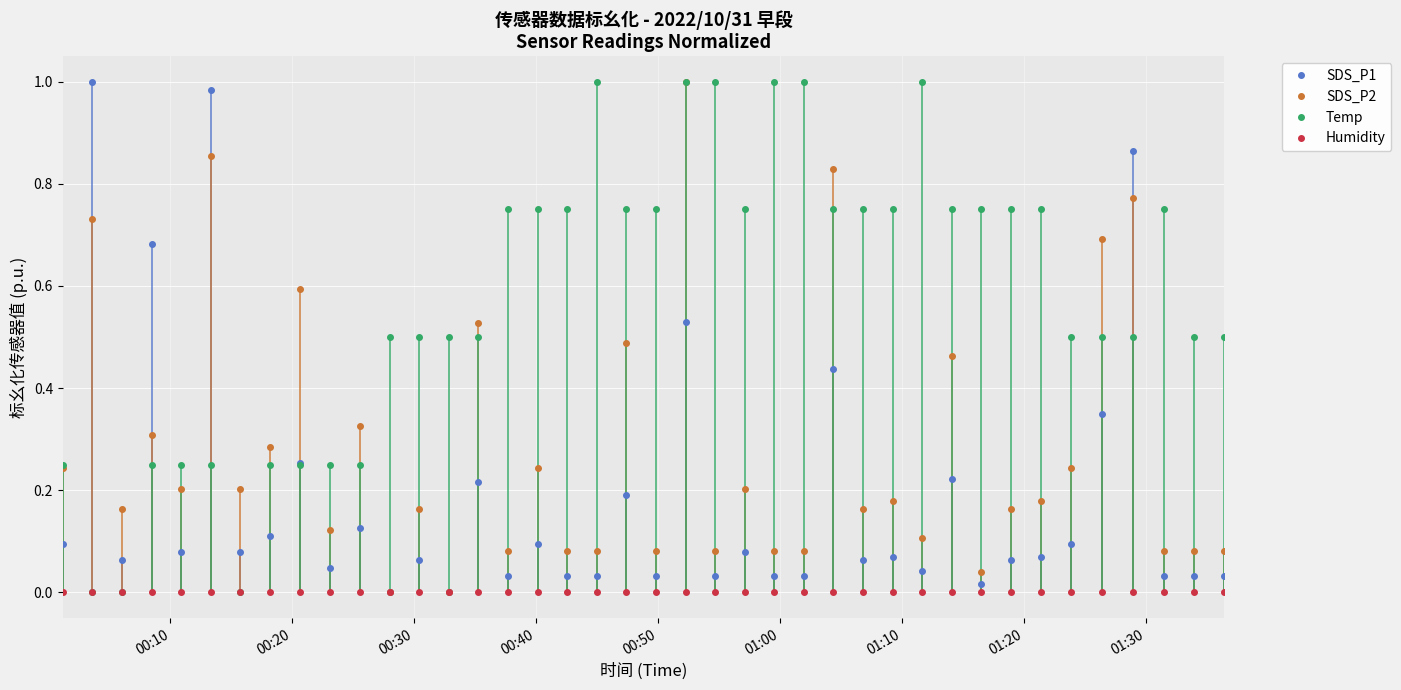

True or false: SDS_P2 has more than 2 interior local peaks.

True